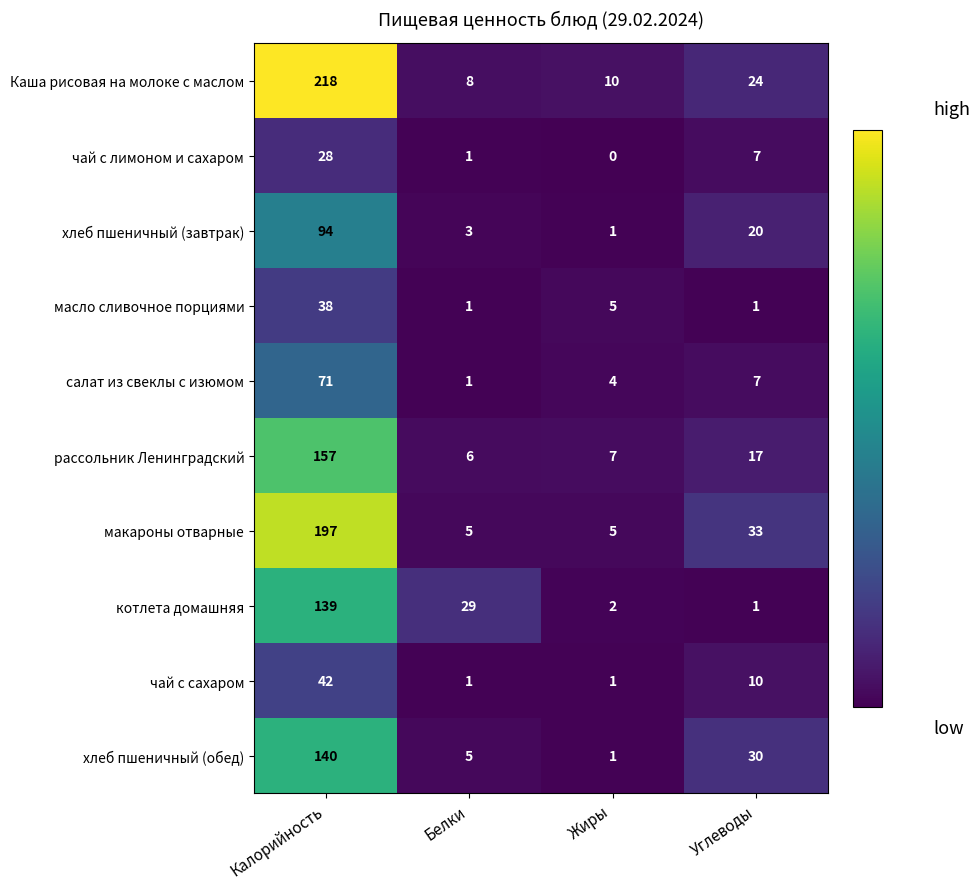

Rank the categories by хлеб пшеничный (завтрак) value from lowest to highest.

Жиры, Белки, Углеводы, Калорийность